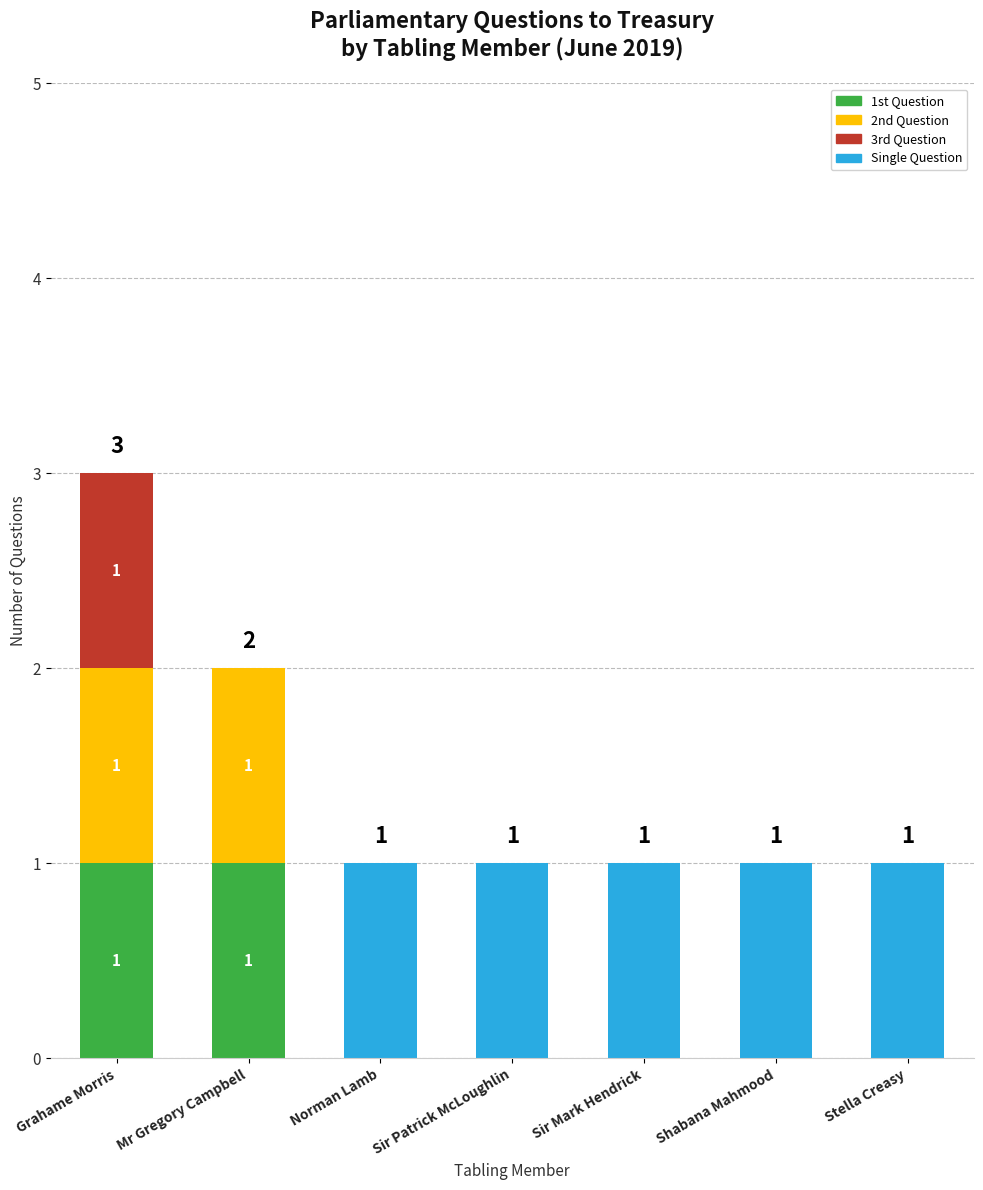

At which category is the sum across all series the highest?

Grahame Morris